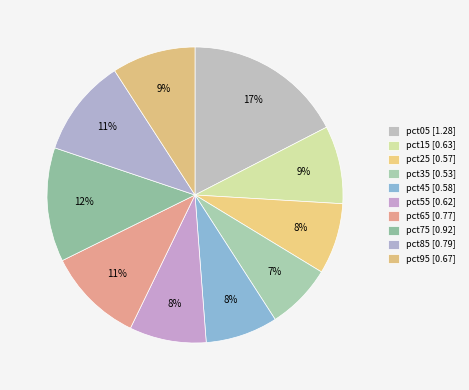

To the nearest percent, what is the average slice percentage?

10%